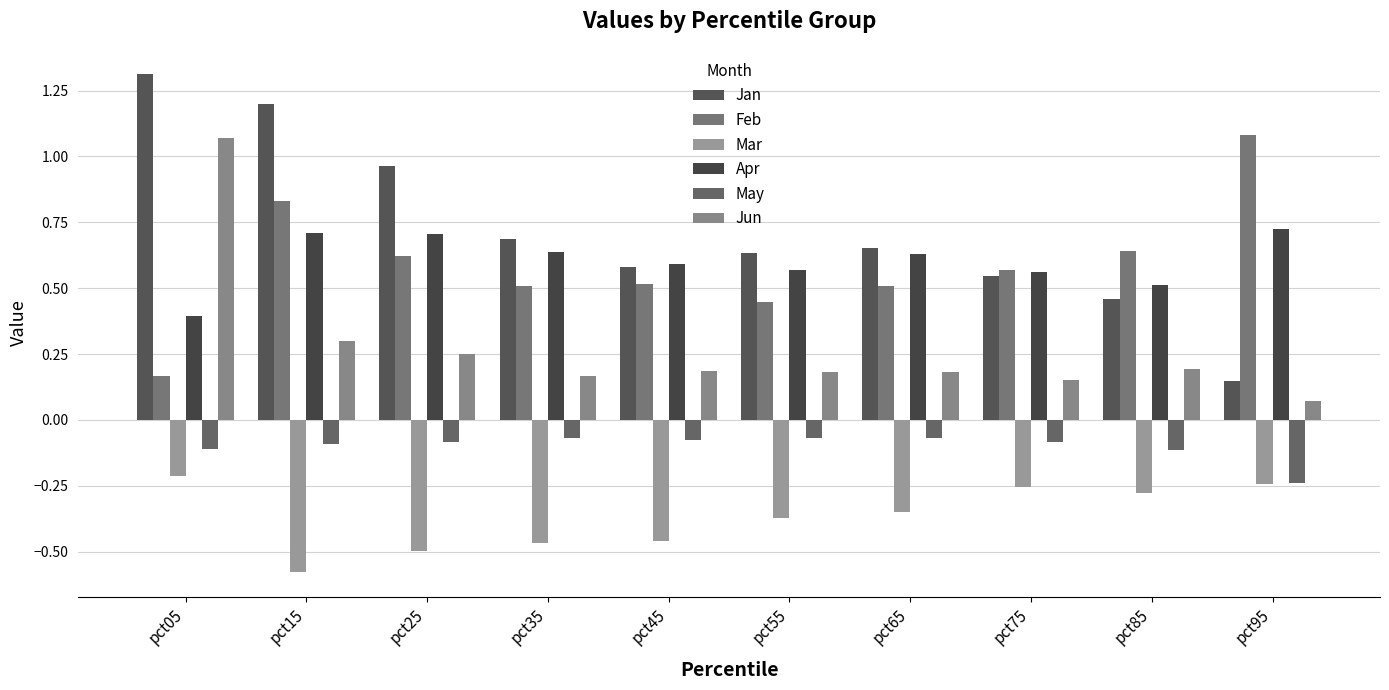

What is the average value of the Feb series?

0.6